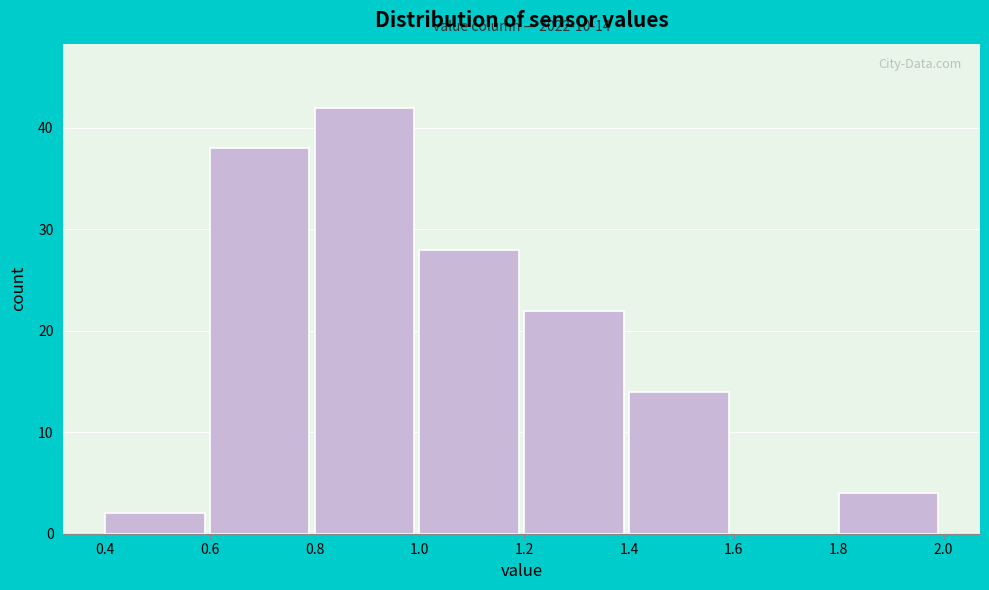

Which range on the x-axis has the tallest bar?

0.8 to 1.0